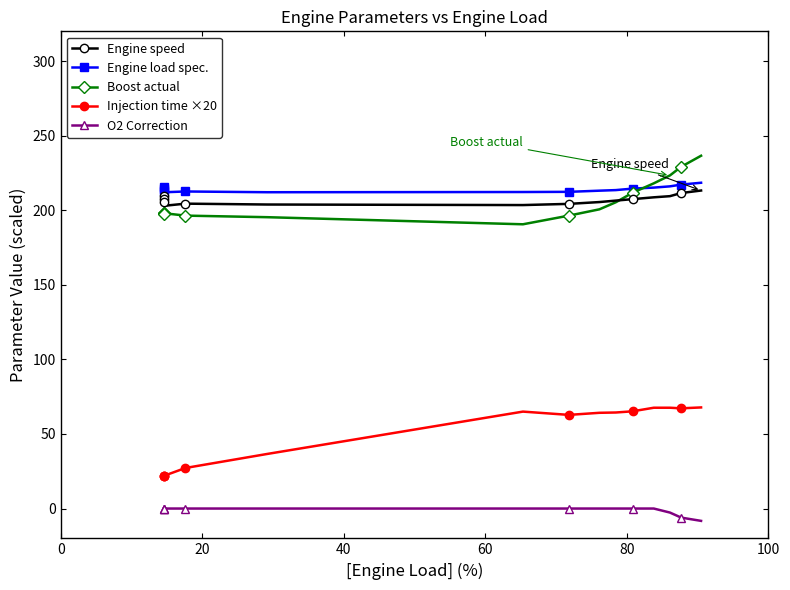

True or false: Engine load spec. and Engine speed intersect in this chart.

False